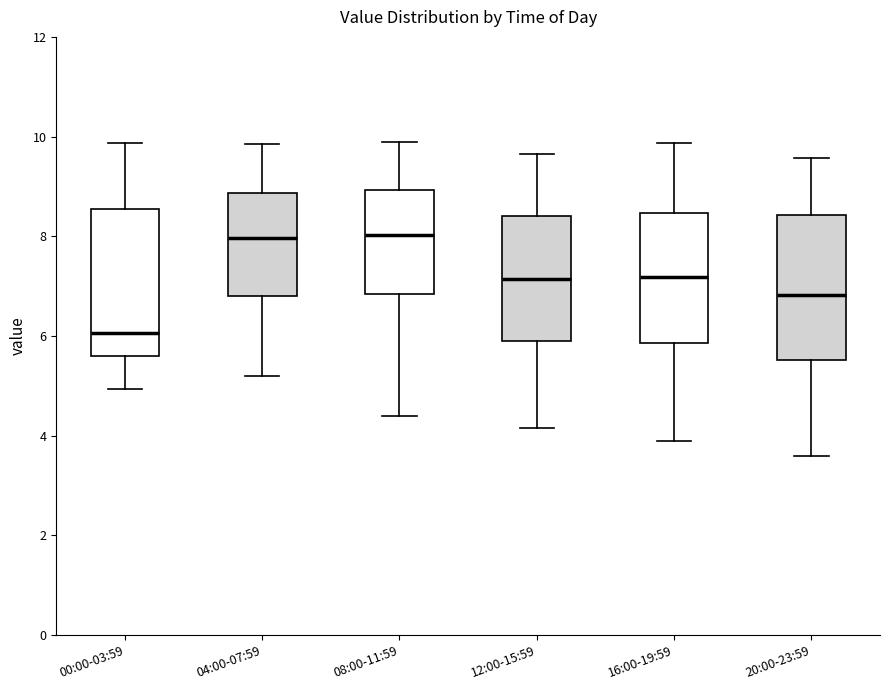

Where does the upper whisker of the box for 20:00-23:59 end on the y-axis? The values are not printed on the chart, so give them approximately, as read against the axis.

9.6